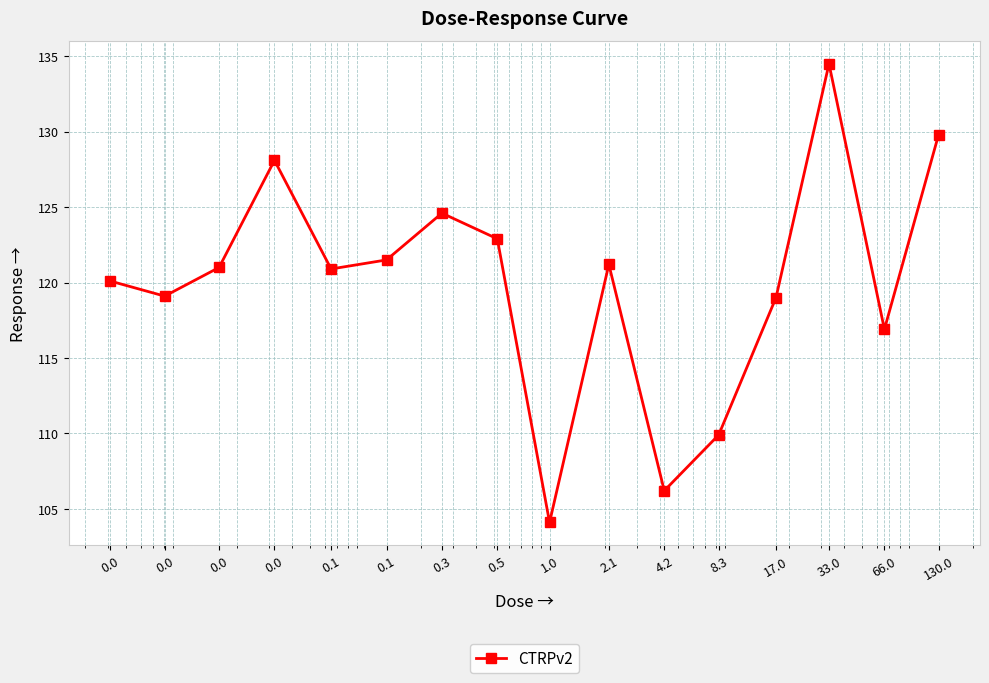

What is the sum of all values?

1919.8